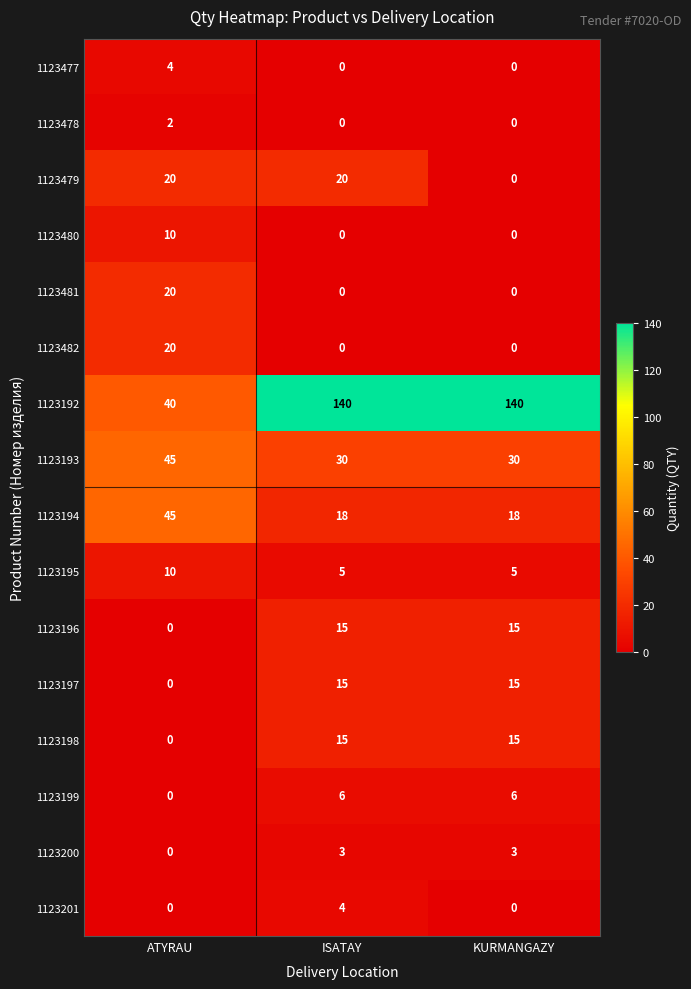

Which series has the widest spread of values?

1123192